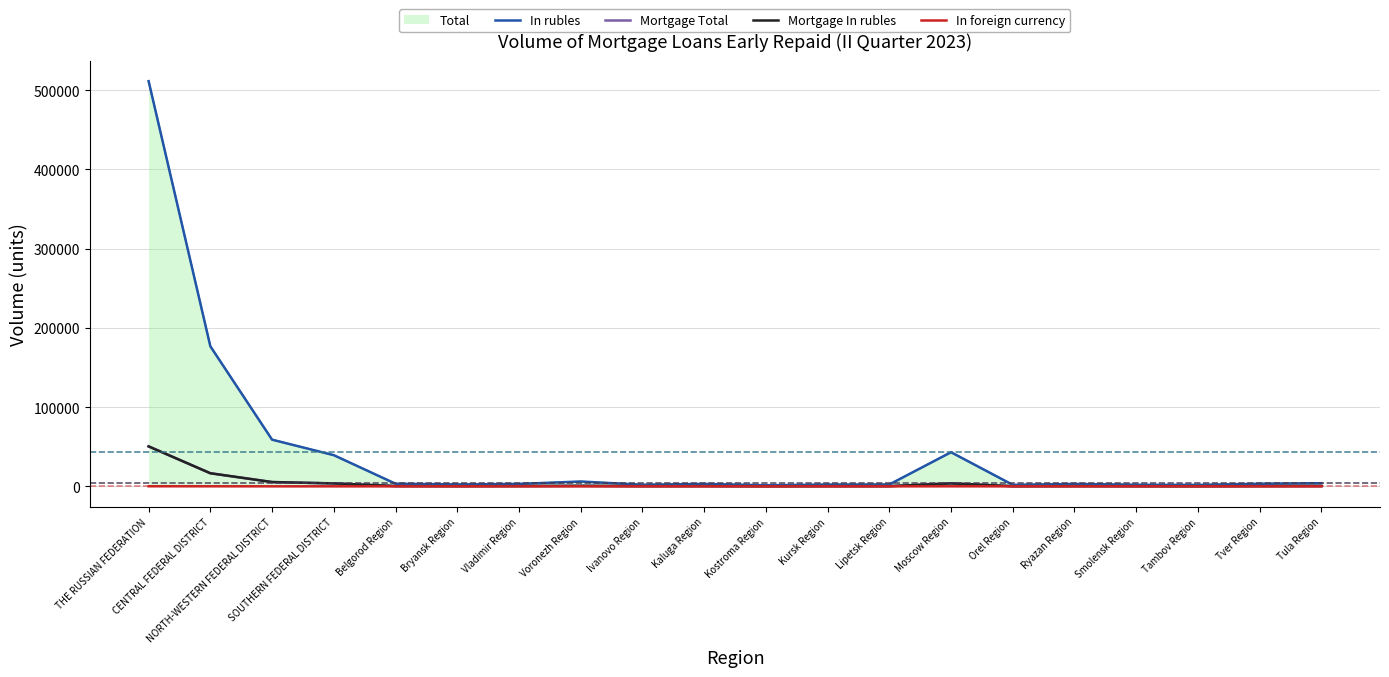

Reading left to right, transcribe all the data shown in this chart.

In rubles: 511395	176809	58919	39355	3338	2434	3082	6113	2030	3068	1414	2263	2336	43053	1886	3024	2007	1842	3269	3977
Mortgage Total: 50442	16546	5426	3712	376	275	406	668	286	346	149	262	279	3741	206	327	230	180	341	453
Mortgage In rubles: 50442	16546	5426	3712	376	275	406	668	286	346	149	262	279	3741	206	327	230	180	341	453
In foreign currency: 113	77	19	1	0	0	0	0	0	0	0	0	0	46	0	0	0	0	0	0